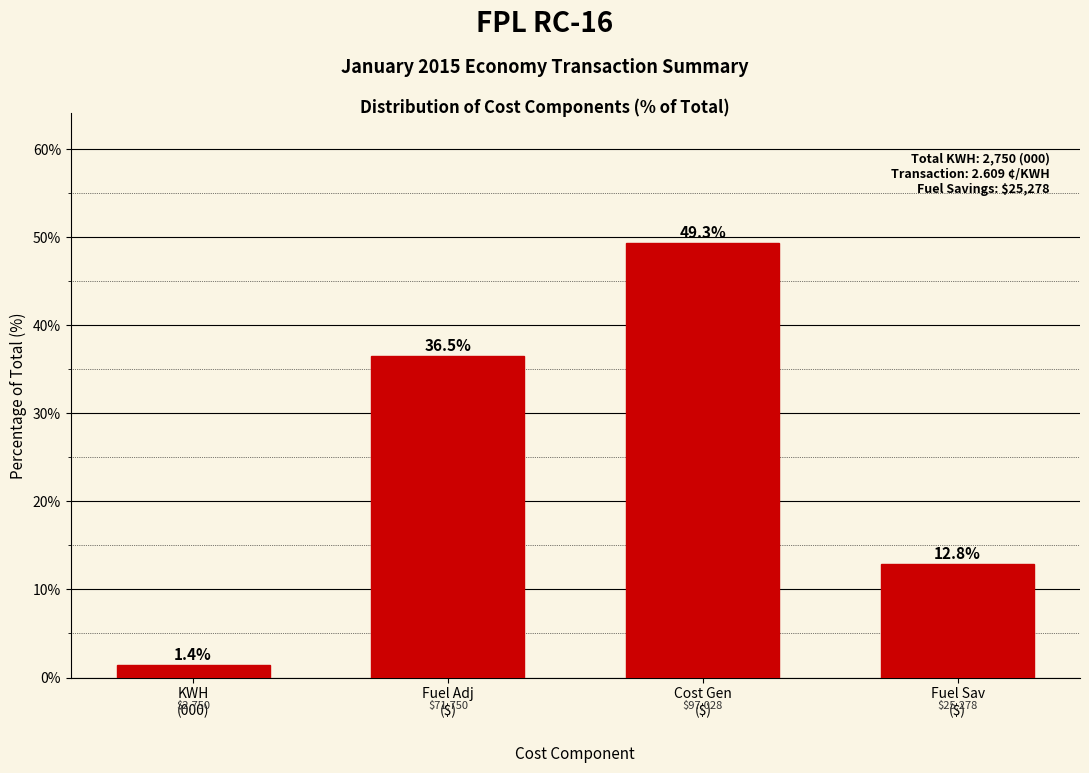

Reading left to right, what are all the values shown in this chart?

1.4	36.5	49.3	12.8